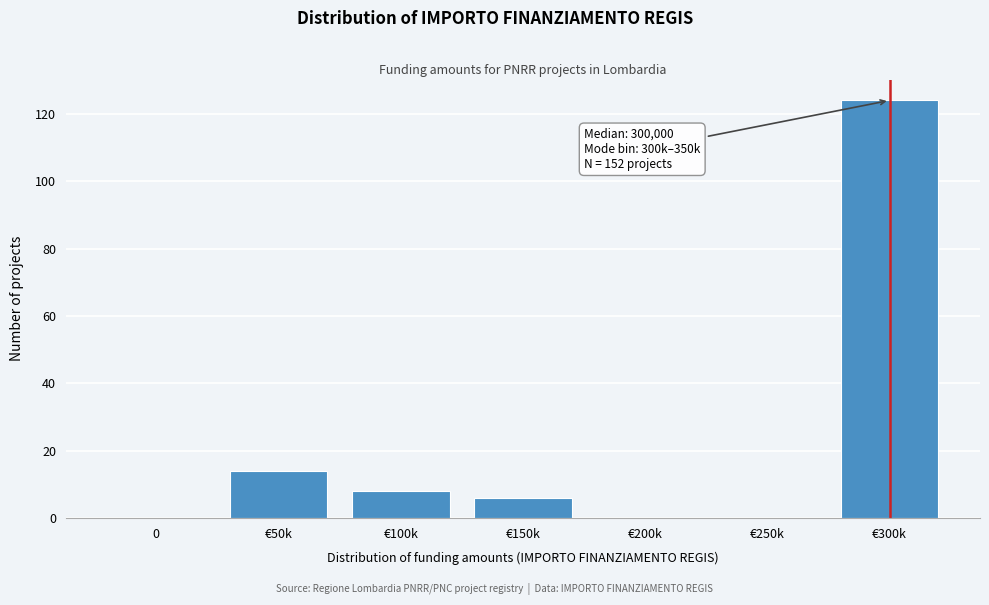

Reading left to right, extract all data points from this chart.

0=0	€50k=14	€100k=8	€150k=6	€200k=0	€250k=0	€300k=124